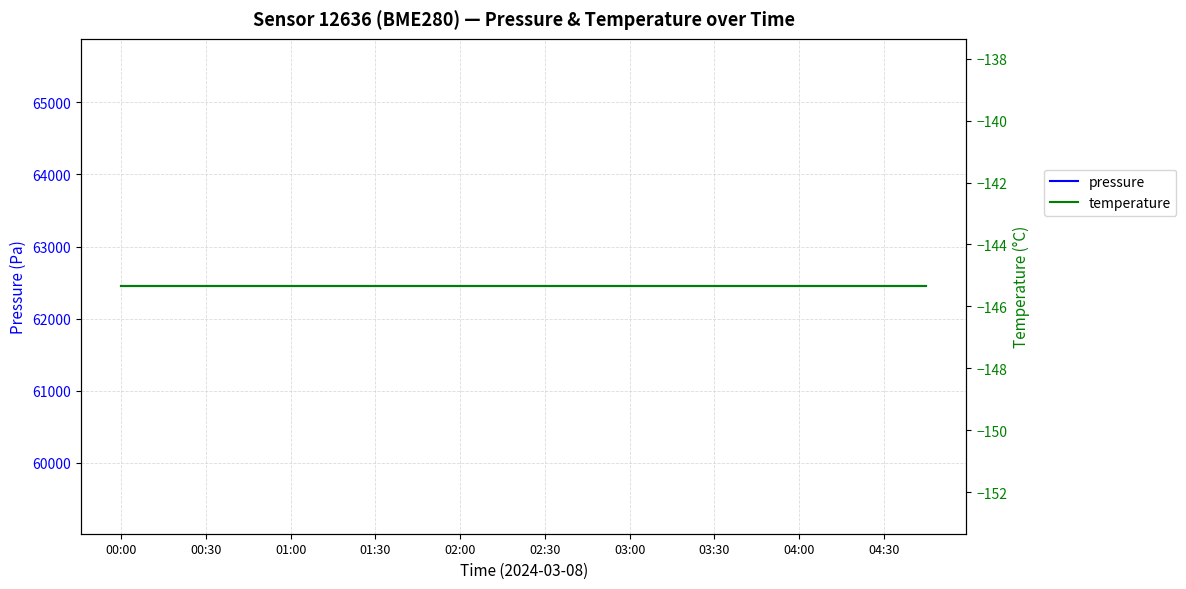

List the series in order of their overall mean, lowest first.

temperature, pressure